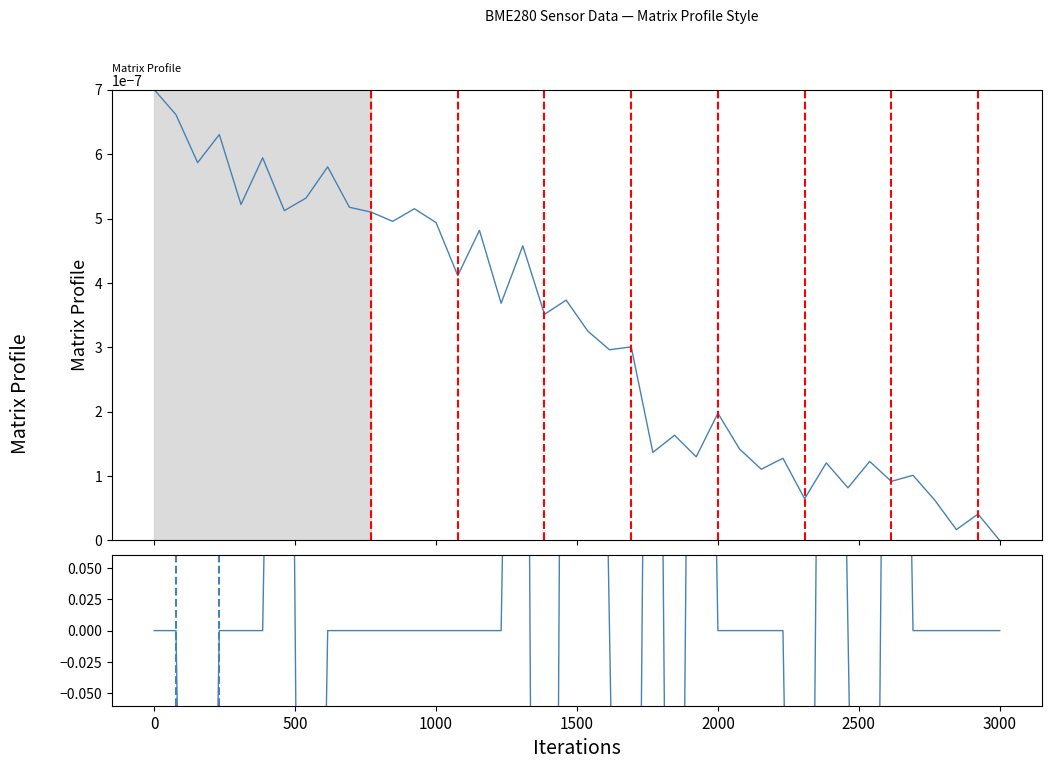

What is the label of the 7th point from the left?

3000